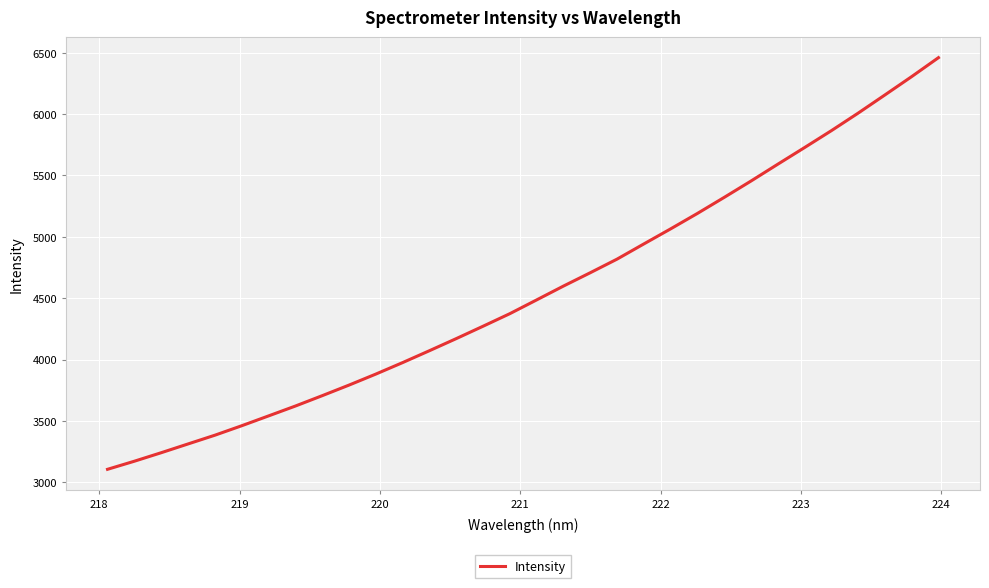

What is the smallest value displayed?

3106.1